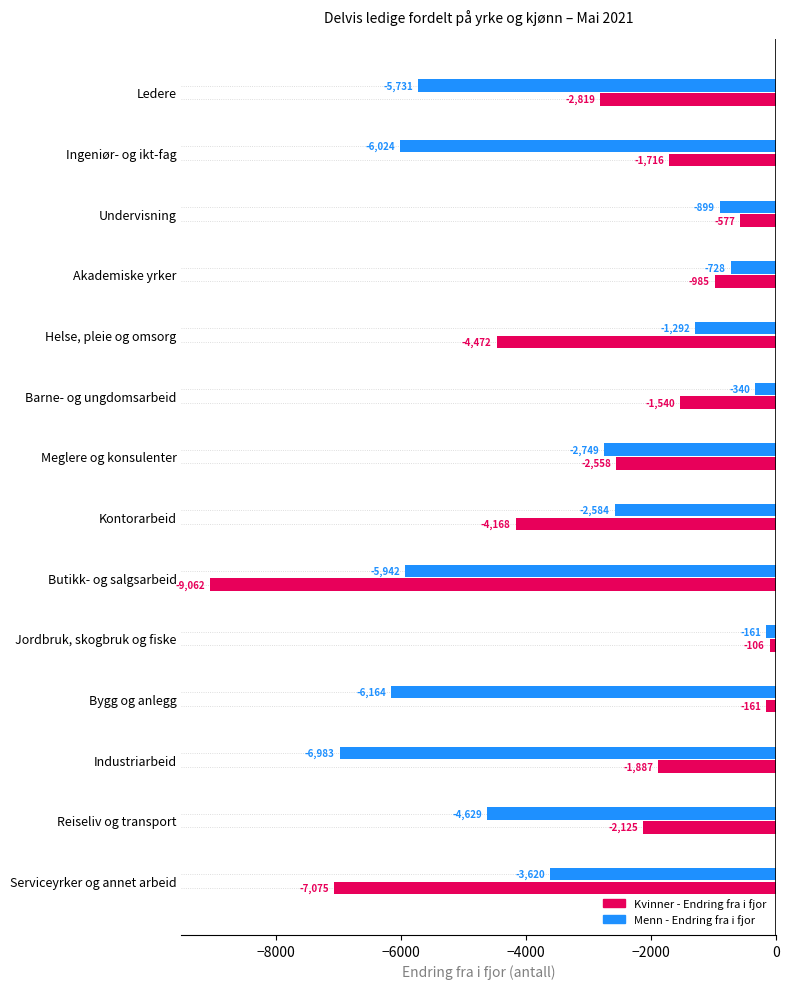

How many data points does each series have?

14